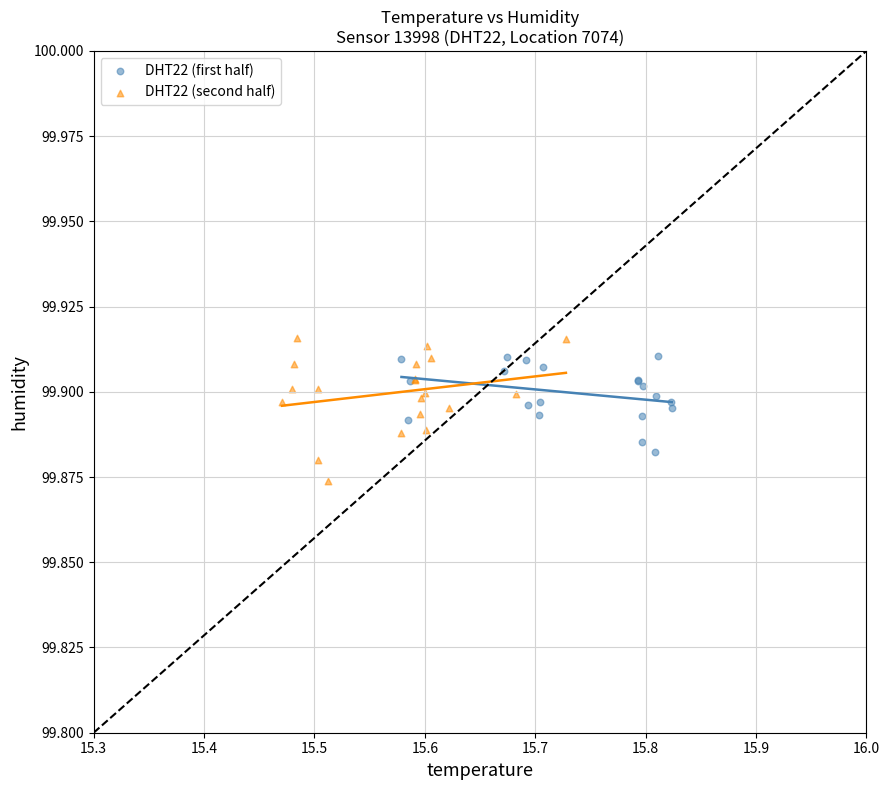

What are all the series names shown in the legend?

DHT22 (first half), DHT22 (second half)